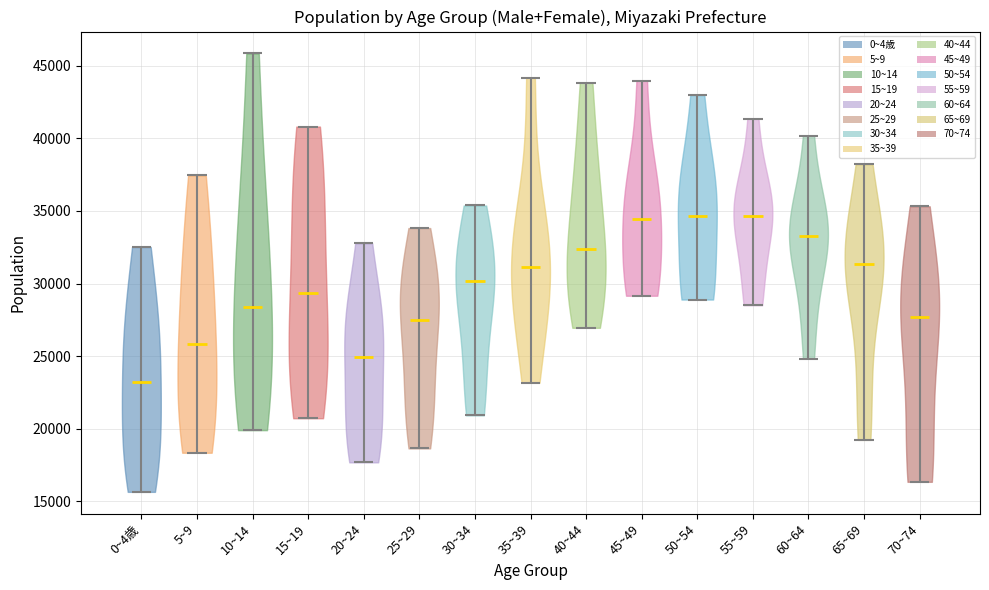

Reading left to right, read every violin against the y-axis: where its median line is, and the lowest and highest points it reaches. The values are not printed on the chart, so give them approximately, as read against the axis.

0~4歳: median line 23000, lowest point 15500, highest point 32500
5~9: median line 26000, lowest point 18500, highest point 37500
10~14: median line 28500, lowest point 20000, highest point 46000
15~19: median line 29500, lowest point 20500, highest point 41000
20~24: median line 25000, lowest point 17500, highest point 33000
25~29: median line 27500, lowest point 18500, highest point 34000
30~34: median line 30000, lowest point 21000, highest point 35500
35~39: median line 31000, lowest point 23000, highest point 44000
40~44: median line 32500, lowest point 27000, highest point 44000
45~49: median line 34500, lowest point 29000, highest point 44000
50~54: median line 34500, lowest point 29000, highest point 43000
55~59: median line 34500, lowest point 28500, highest point 41500
60~64: median line 33500, lowest point 25000, highest point 40000
65~69: median line 31500, lowest point 19000, highest point 38000
70~74: median line 27500, lowest point 16500, highest point 35500